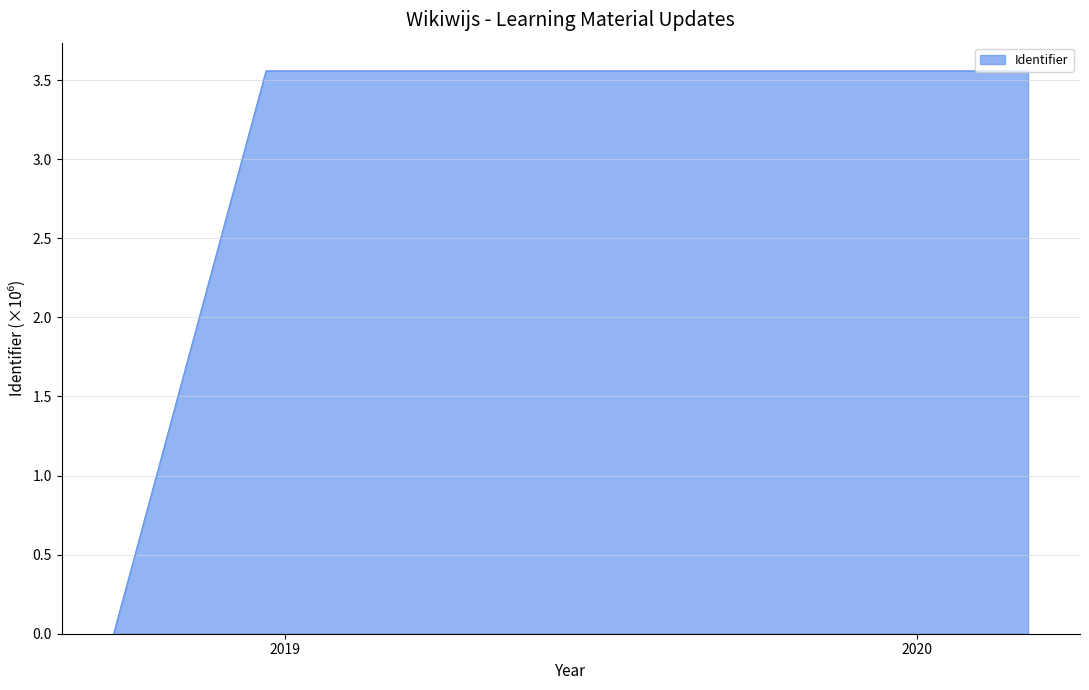

Which has a higher value, 2018-12-21 or 2020-03-05?

2020-03-05